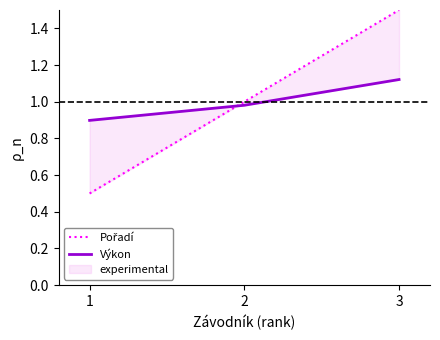

At which category does the chart reach its peak across all series?

3